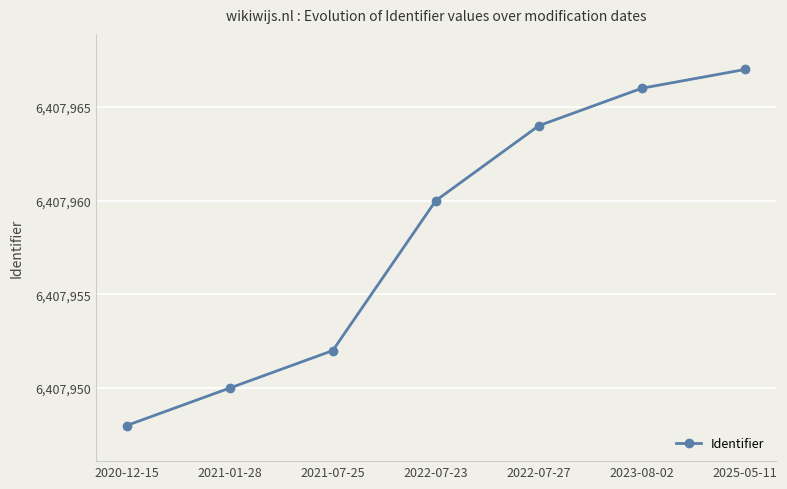

What is the label of the 3rd point from the left?

2021-07-25